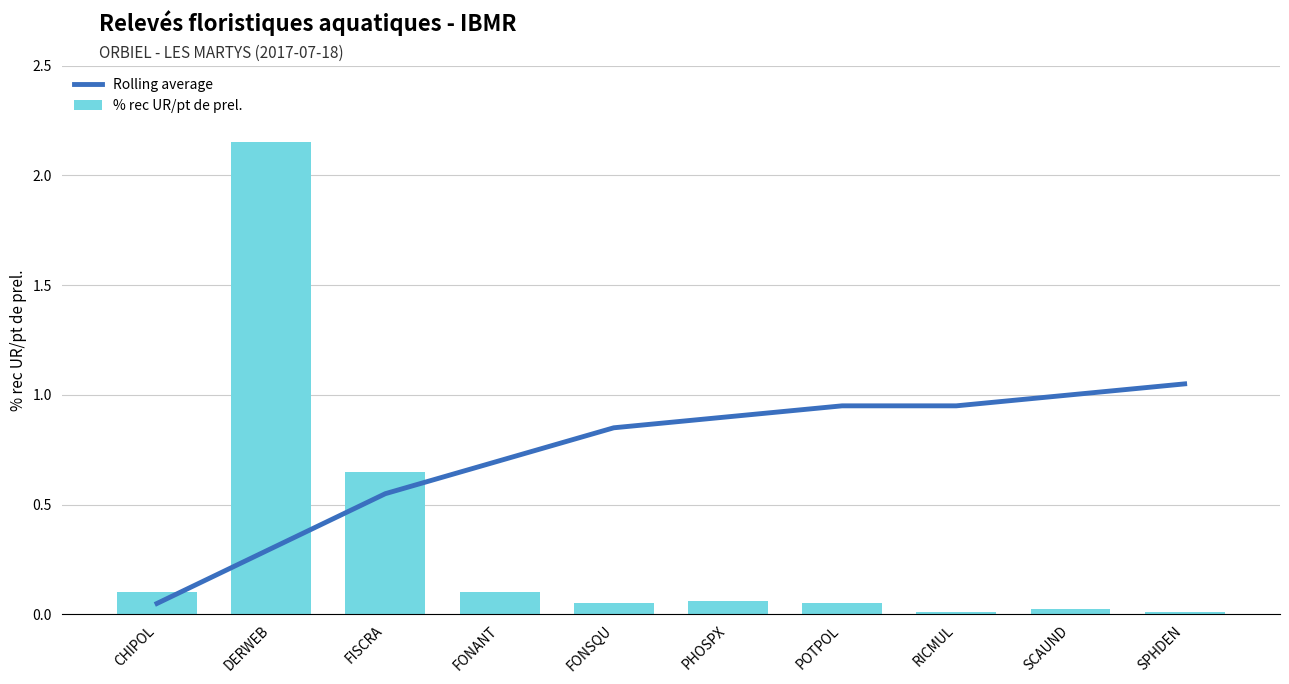

Rank the series at FONANT from lowest to highest value.

% rec UR/pt de prel., Rolling average